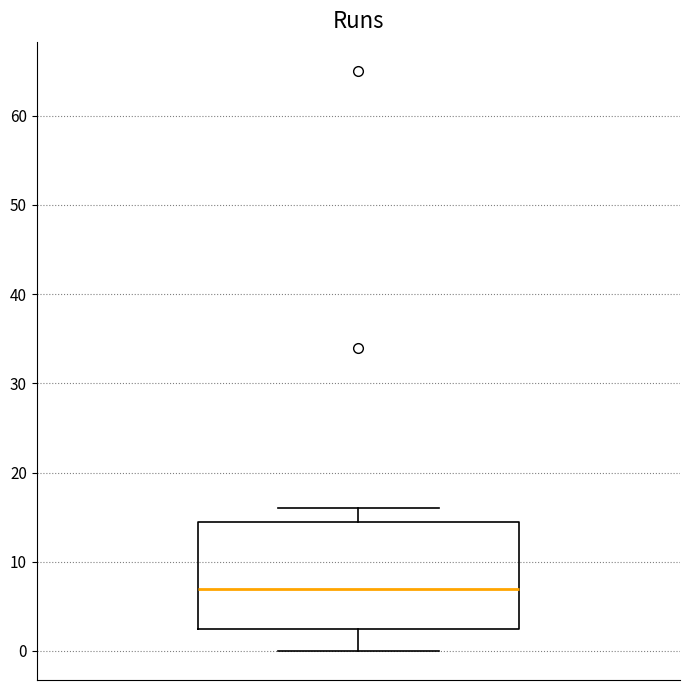

Where does the upper whisker of the box end on the y-axis? The values are not printed on the chart, so give them approximately, as read against the axis.

16